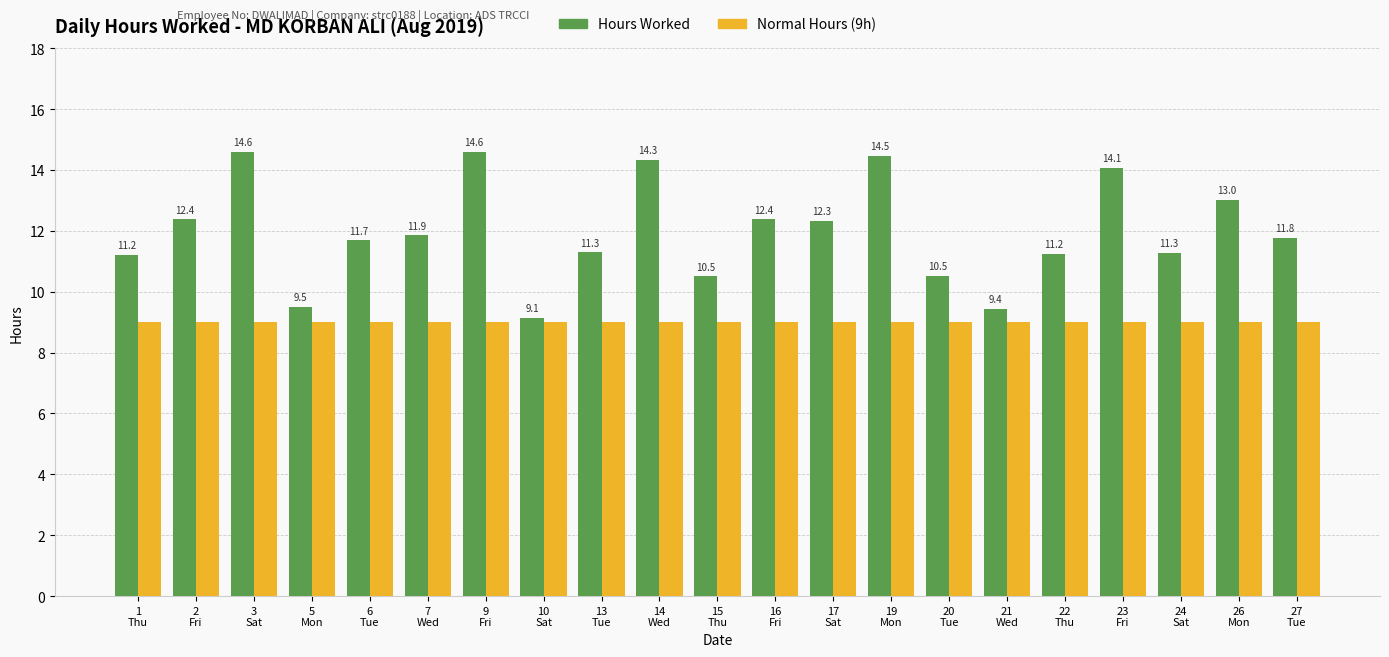

Is it true that Normal Hours (9h) equals 9.0 at 23
Fri?

True